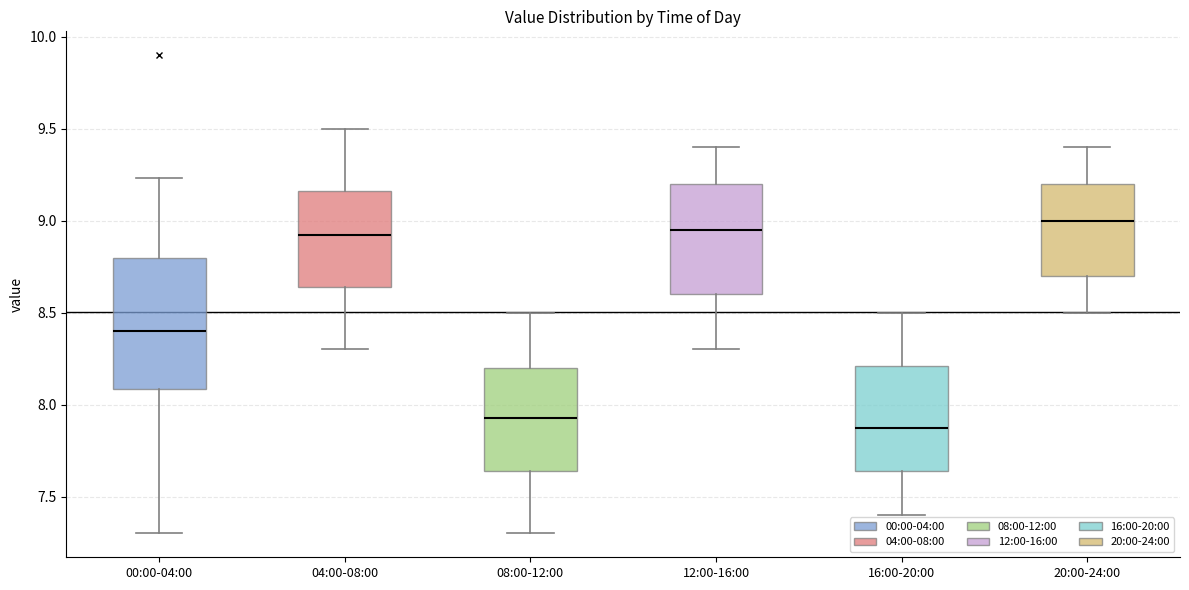

Where is the lower edge of the box for 08:00-12:00 on the y-axis? The values are not printed on the chart, so give them approximately, as read against the axis.

7.65